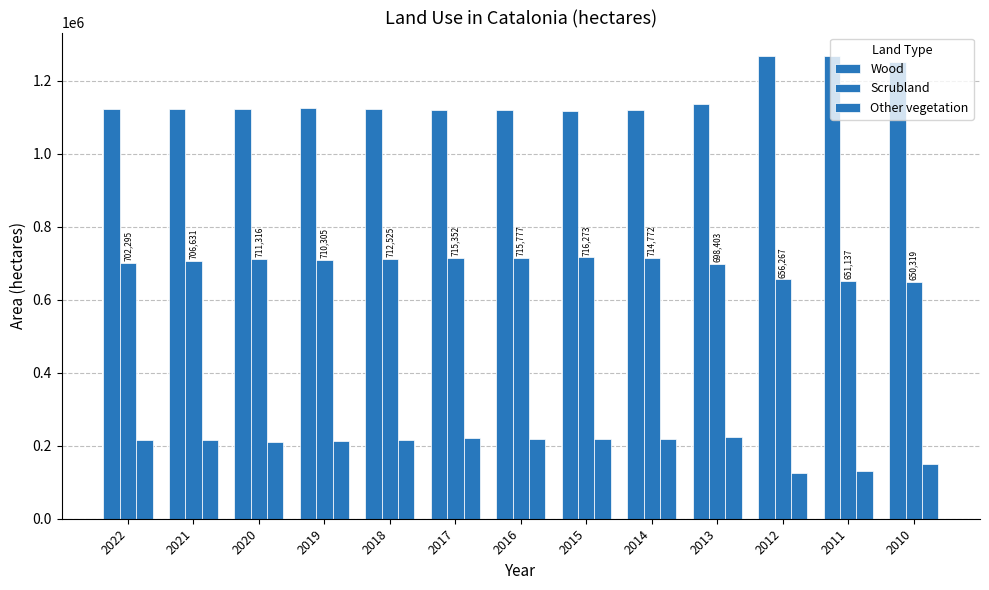

Is the value of Wood at 2012 greater than the value of Other vegetation at 2019?

Yes